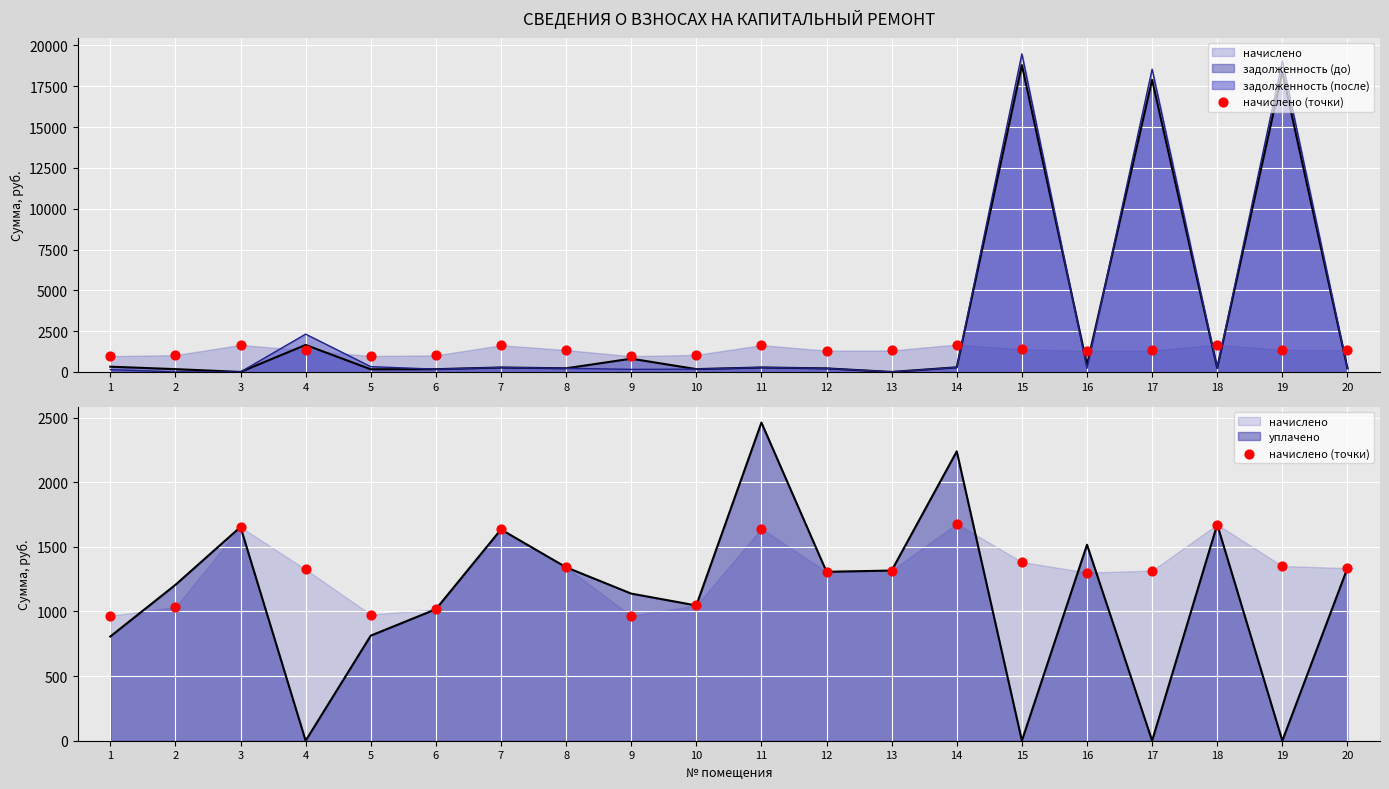

What is the change in value from 11 to 17?

-324.4